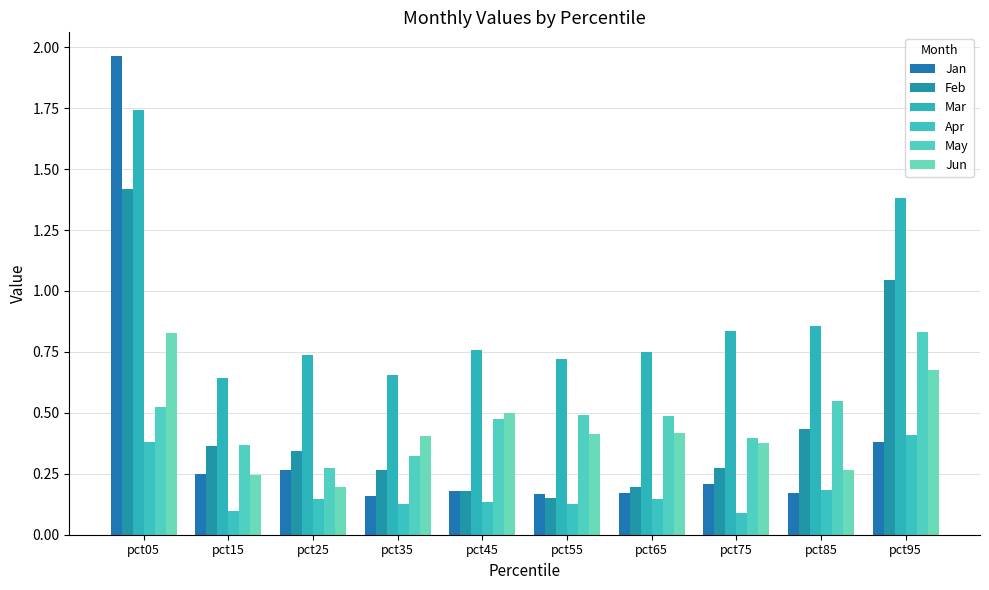

What is the sum of all May values?

4.7